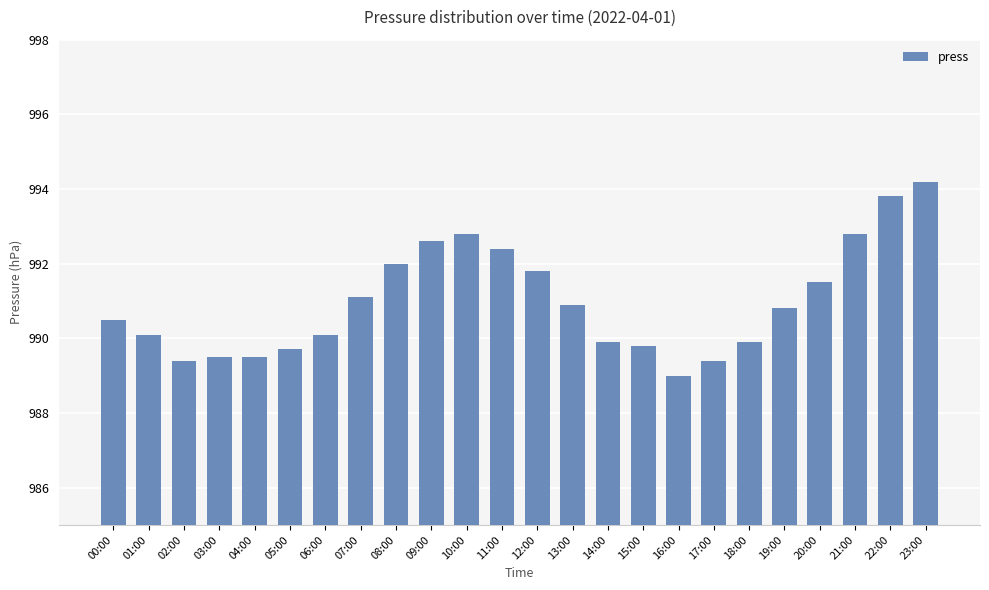

Approximately how many times larger is the value at 13:00 compared to 15:00?

1.0